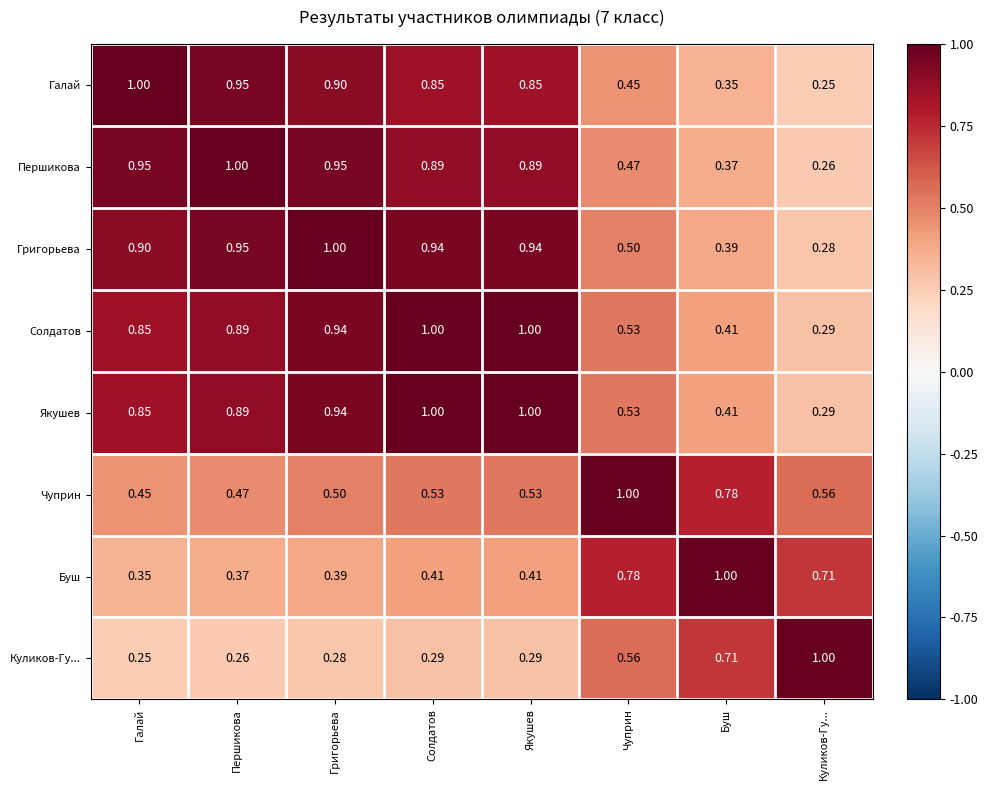

Is the value of Григорьева at Григорьева greater than the value of Буш at Куликов-Гу...?

Yes